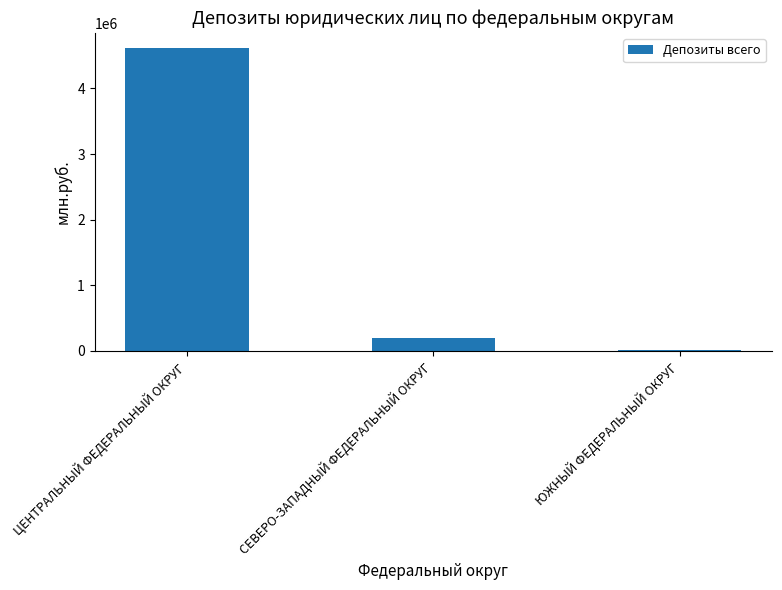

Where is the data nearest to the value 2316926?

СЕВЕРО-ЗАПАДНЫЙ ФЕДЕРАЛЬНЫЙ ОКРУГ